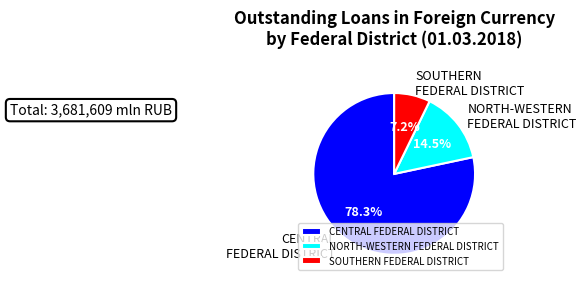

What is the smallest slice in the pie chart?

SOUTHERN FEDERAL DISTRICT